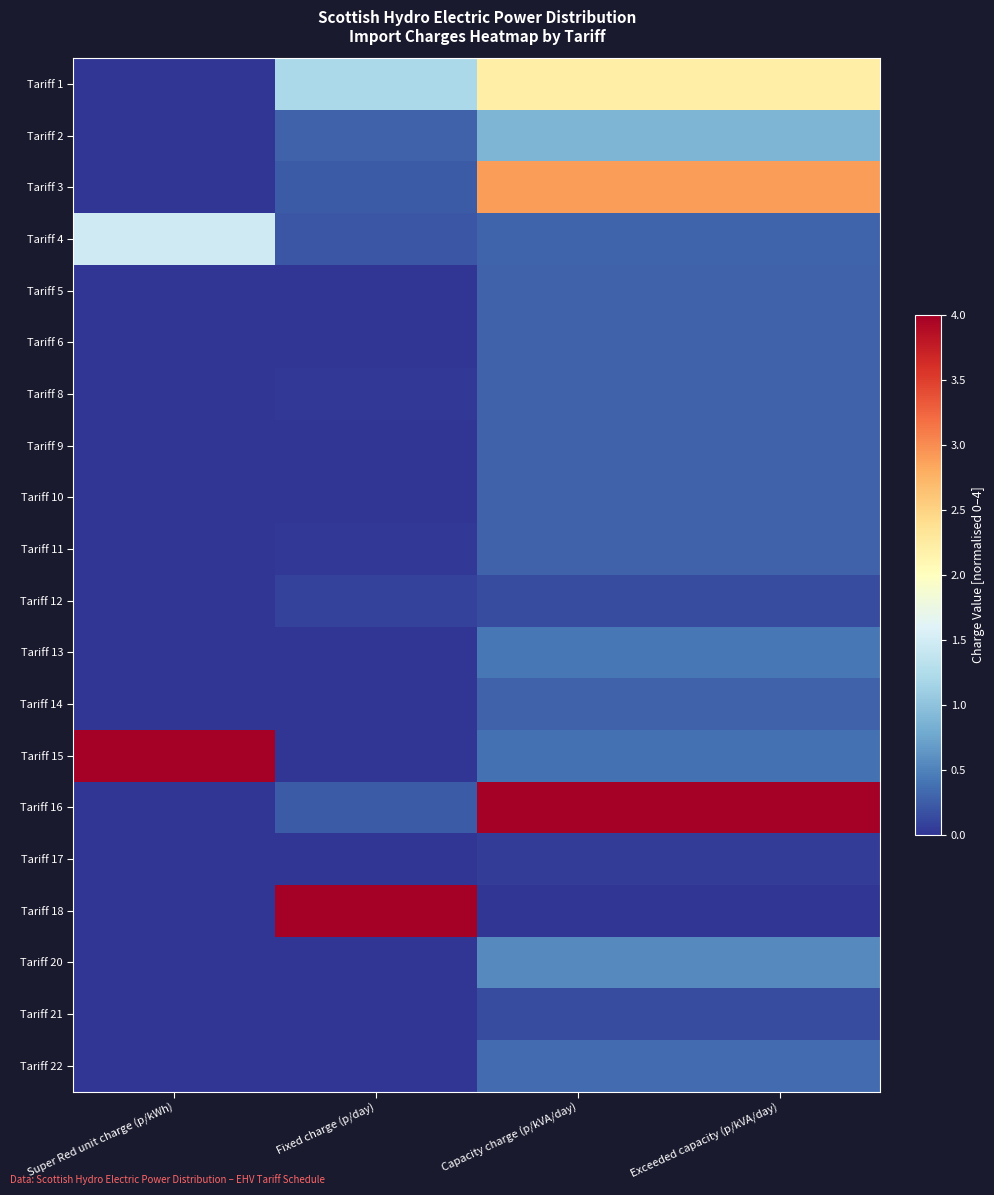

Reading right to left, transcribe all the data shown in this chart.

Tariff 1: Exceeded capacity (p/kVA/day)=2.2	Capacity charge (p/kVA/day)=2.2	Fixed charge (p/day)=1.2	Super Red unit charge (p/kWh)=0.0
Tariff 2: Exceeded capacity (p/kVA/day)=0.9	Capacity charge (p/kVA/day)=0.9	Fixed charge (p/day)=0.3	Super Red unit charge (p/kWh)=0.0
Tariff 3: Exceeded capacity (p/kVA/day)=2.9	Capacity charge (p/kVA/day)=2.9	Fixed charge (p/day)=0.2	Super Red unit charge (p/kWh)=0.0
Tariff 4: Exceeded capacity (p/kVA/day)=0.3	Capacity charge (p/kVA/day)=0.3	Fixed charge (p/day)=0.2	Super Red unit charge (p/kWh)=1.5
Tariff 5: Exceeded capacity (p/kVA/day)=0.3	Capacity charge (p/kVA/day)=0.3	Fixed charge (p/day)=0.0	Super Red unit charge (p/kWh)=0.0
Tariff 6: Exceeded capacity (p/kVA/day)=0.3	Capacity charge (p/kVA/day)=0.3	Fixed charge (p/day)=0.0	Super Red unit charge (p/kWh)=0.0
Tariff 8: Exceeded capacity (p/kVA/day)=0.3	Capacity charge (p/kVA/day)=0.3	Fixed charge (p/day)=0.0	Super Red unit charge (p/kWh)=0.0
Tariff 9: Exceeded capacity (p/kVA/day)=0.3	Capacity charge (p/kVA/day)=0.3	Fixed charge (p/day)=0.0	Super Red unit charge (p/kWh)=0.0
Tariff 10: Exceeded capacity (p/kVA/day)=0.3	Capacity charge (p/kVA/day)=0.3	Fixed charge (p/day)=0.0	Super Red unit charge (p/kWh)=0.0
Tariff 11: Exceeded capacity (p/kVA/day)=0.3	Capacity charge (p/kVA/day)=0.3	Fixed charge (p/day)=0.0	Super Red unit charge (p/kWh)=0.0
Tariff 12: Exceeded capacity (p/kVA/day)=0.1	Capacity charge (p/kVA/day)=0.1	Fixed charge (p/day)=0.1	Super Red unit charge (p/kWh)=0.0
Tariff 13: Exceeded capacity (p/kVA/day)=0.4	Capacity charge (p/kVA/day)=0.4	Fixed charge (p/day)=0.0	Super Red unit charge (p/kWh)=0.0
Tariff 14: Exceeded capacity (p/kVA/day)=0.3	Capacity charge (p/kVA/day)=0.3	Fixed charge (p/day)=0.0	Super Red unit charge (p/kWh)=0.0
Tariff 15: Exceeded capacity (p/kVA/day)=0.4	Capacity charge (p/kVA/day)=0.4	Fixed charge (p/day)=0.0	Super Red unit charge (p/kWh)=4.0
Tariff 16: Exceeded capacity (p/kVA/day)=4.0	Capacity charge (p/kVA/day)=4.0	Fixed charge (p/day)=0.2	Super Red unit charge (p/kWh)=0.0
Tariff 17: Exceeded capacity (p/kVA/day)=0.1	Capacity charge (p/kVA/day)=0.1	Fixed charge (p/day)=0.0	Super Red unit charge (p/kWh)=0.0
Tariff 18: Exceeded capacity (p/kVA/day)=0.0	Capacity charge (p/kVA/day)=0.0	Fixed charge (p/day)=4.0	Super Red unit charge (p/kWh)=0.0
Tariff 20: Exceeded capacity (p/kVA/day)=0.6	Capacity charge (p/kVA/day)=0.6	Fixed charge (p/day)=0.0	Super Red unit charge (p/kWh)=0.0
Tariff 21: Exceeded capacity (p/kVA/day)=0.1	Capacity charge (p/kVA/day)=0.1	Fixed charge (p/day)=0.0	Super Red unit charge (p/kWh)=0.0
Tariff 22: Exceeded capacity (p/kVA/day)=0.3	Capacity charge (p/kVA/day)=0.3	Fixed charge (p/day)=0.0	Super Red unit charge (p/kWh)=0.0